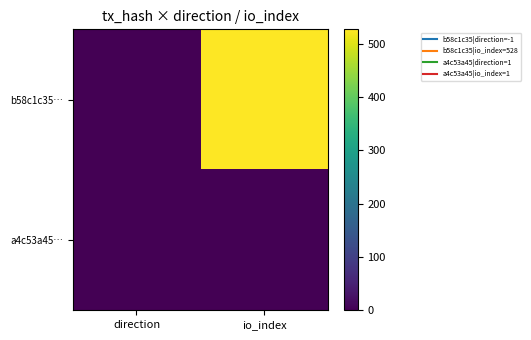

At io_index, list the series in order from largest to smallest.

b58c1c35…, a4c53a45…